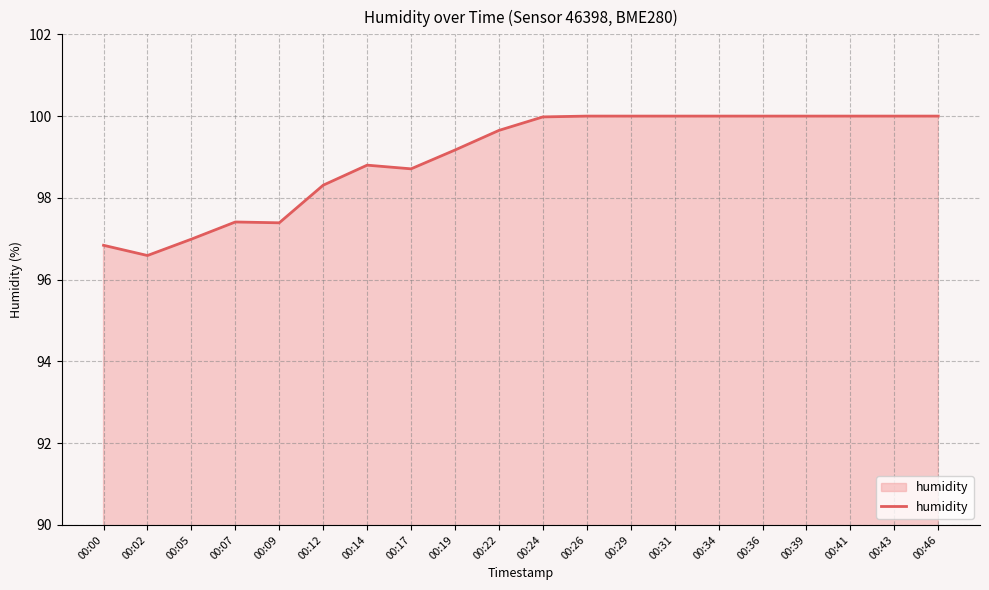

Reading left to right, what are all the values shown in this chart?

96.8	96.6	97.0	97.4	97.4	98.3	98.8	98.7	99.2	99.7	100.0	100.0	100.0	100.0	100.0	100.0	100.0	100.0	100.0	100.0